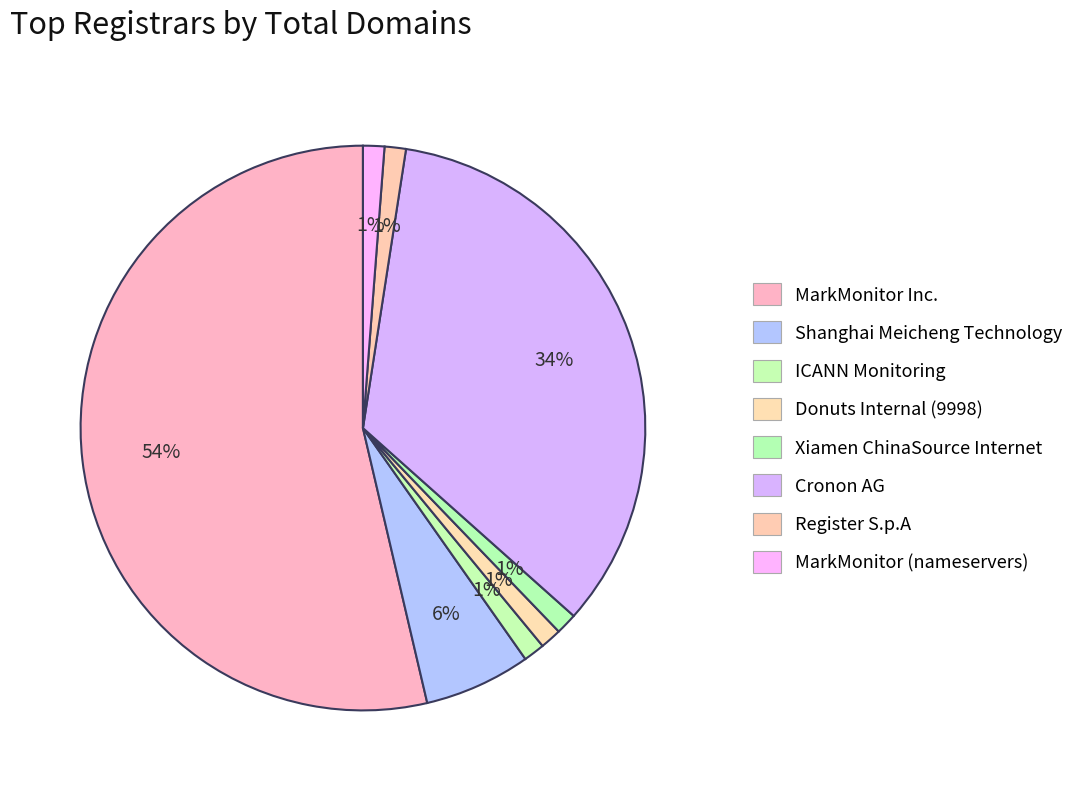

How much of the chart is everything except Donuts Internal (9998)?

98.2%